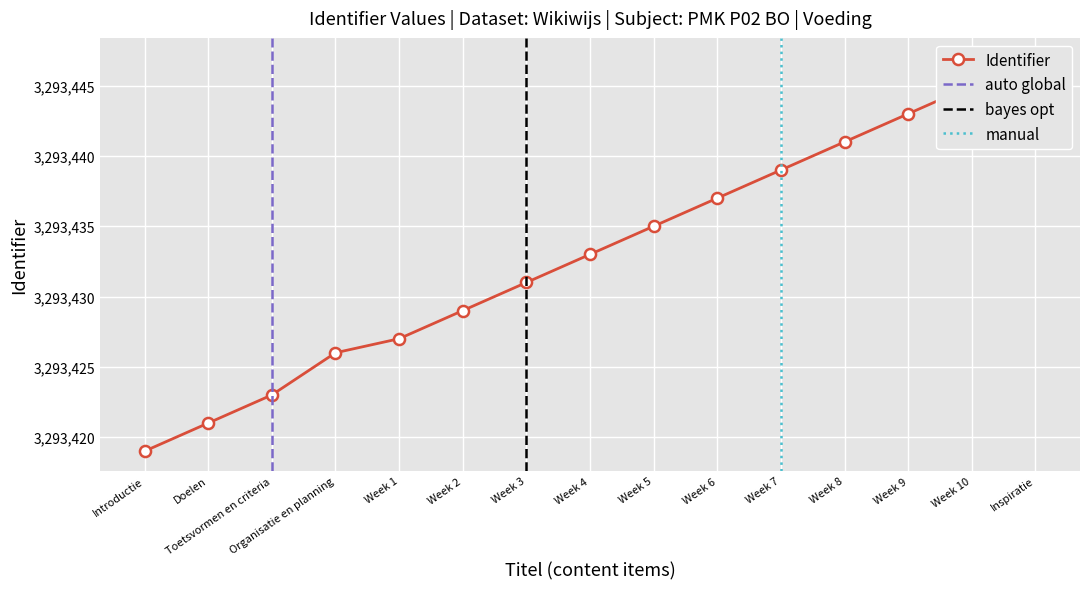

Reading left to right, transcribe all the data shown in this chart.

3293419	3293421	3293423	3293426	3293427	3293429	3293431	3293433	3293435	3293437	3293439	3293441	3293443	3293445	3293447